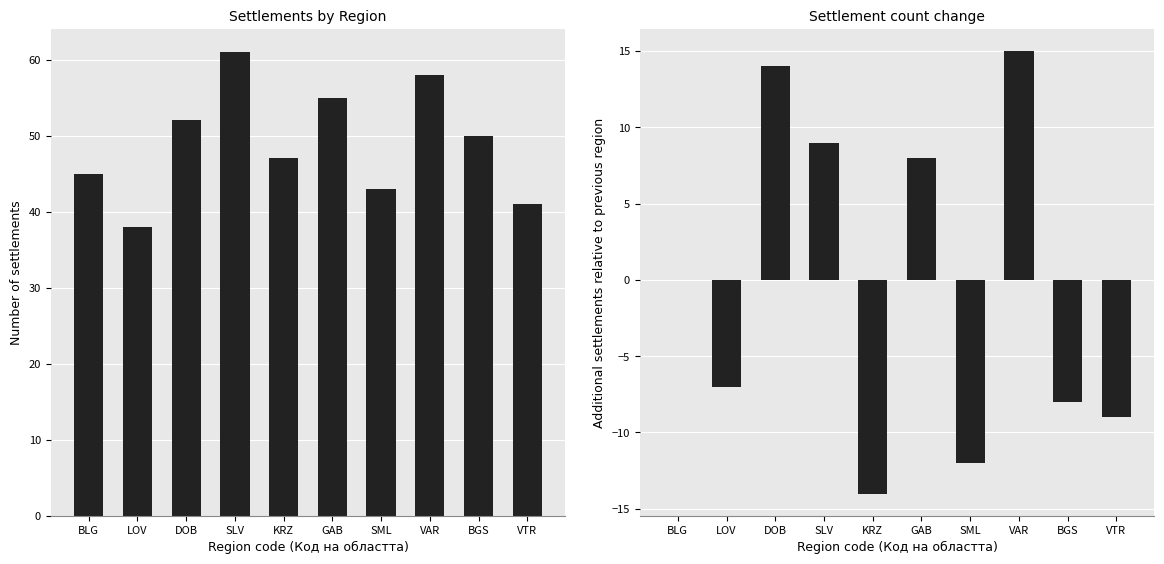

What is the difference between the Count values at SML and LOV?

5